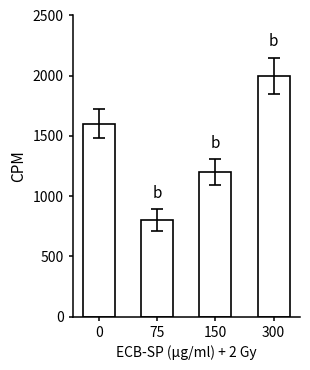

Which label corresponds to the largest value in the chart?

300